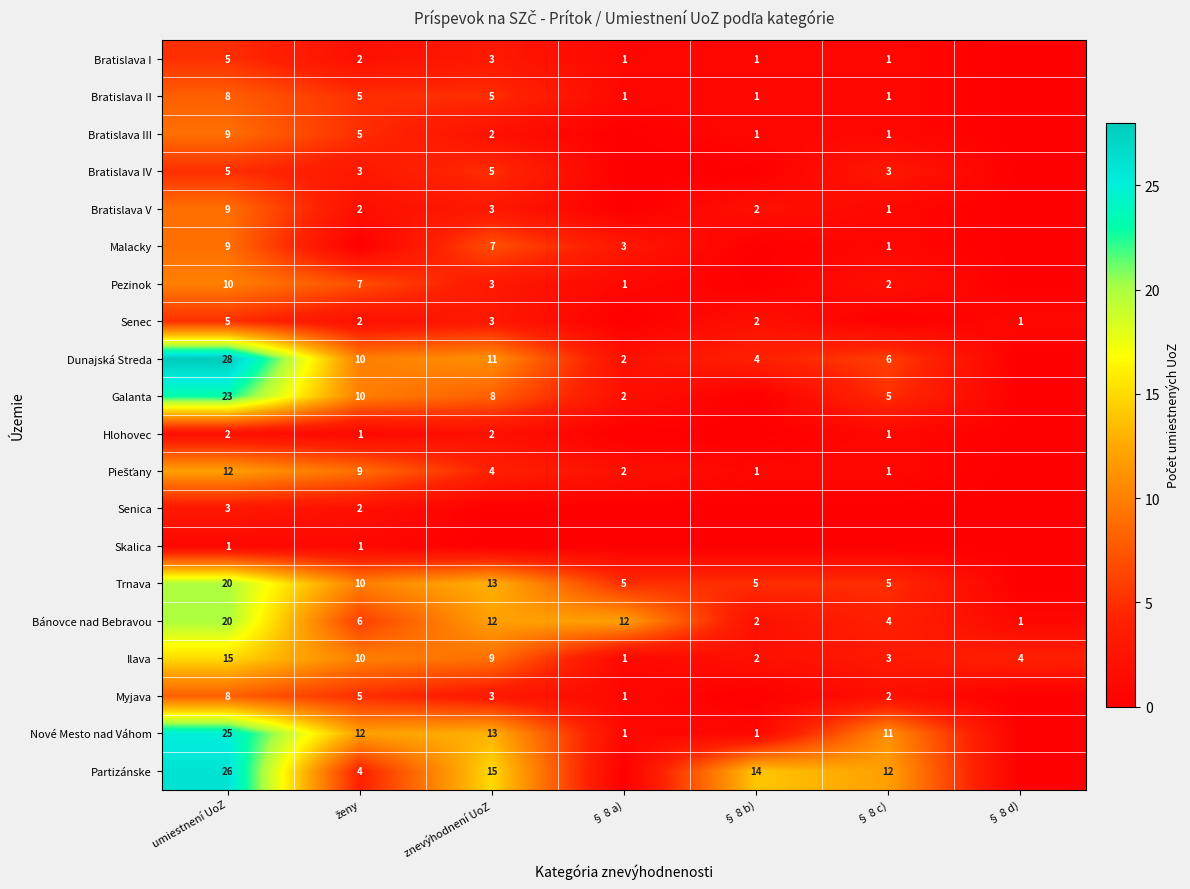

Is it true that Ilava equals 4 at § 8 d)?

True